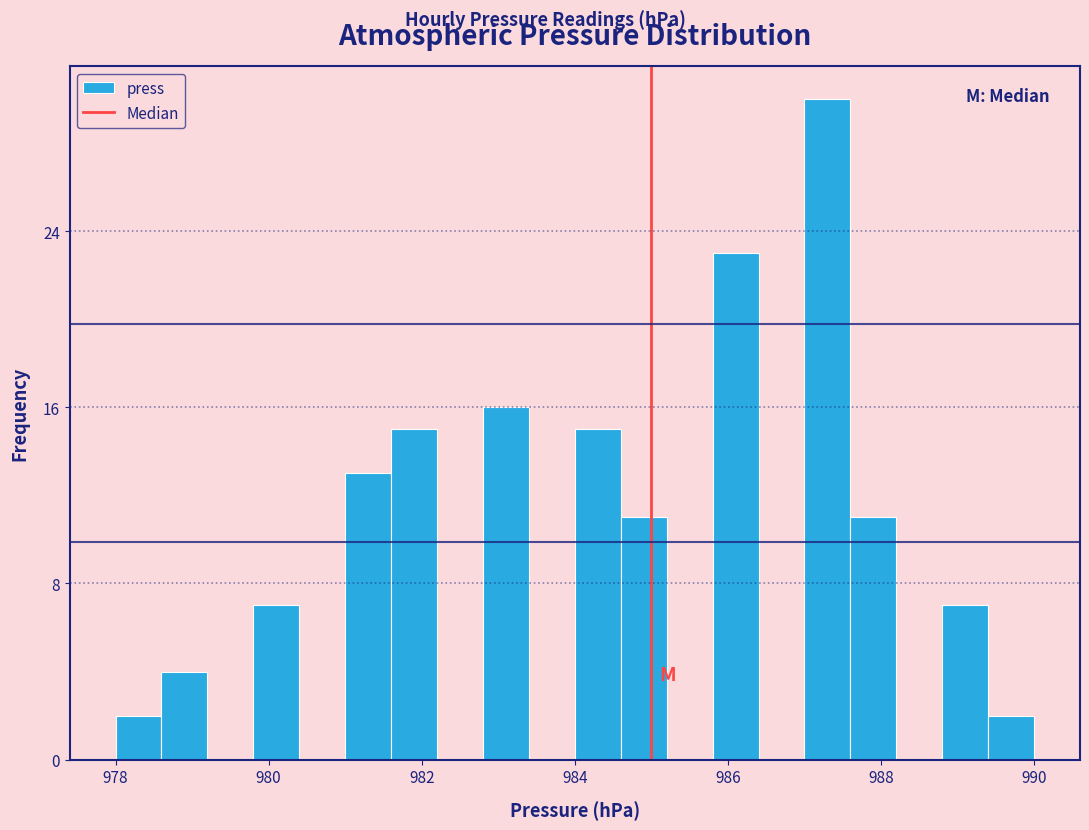

Read against the x-axis, roughly where is the centre of the tallest bar?

987.4